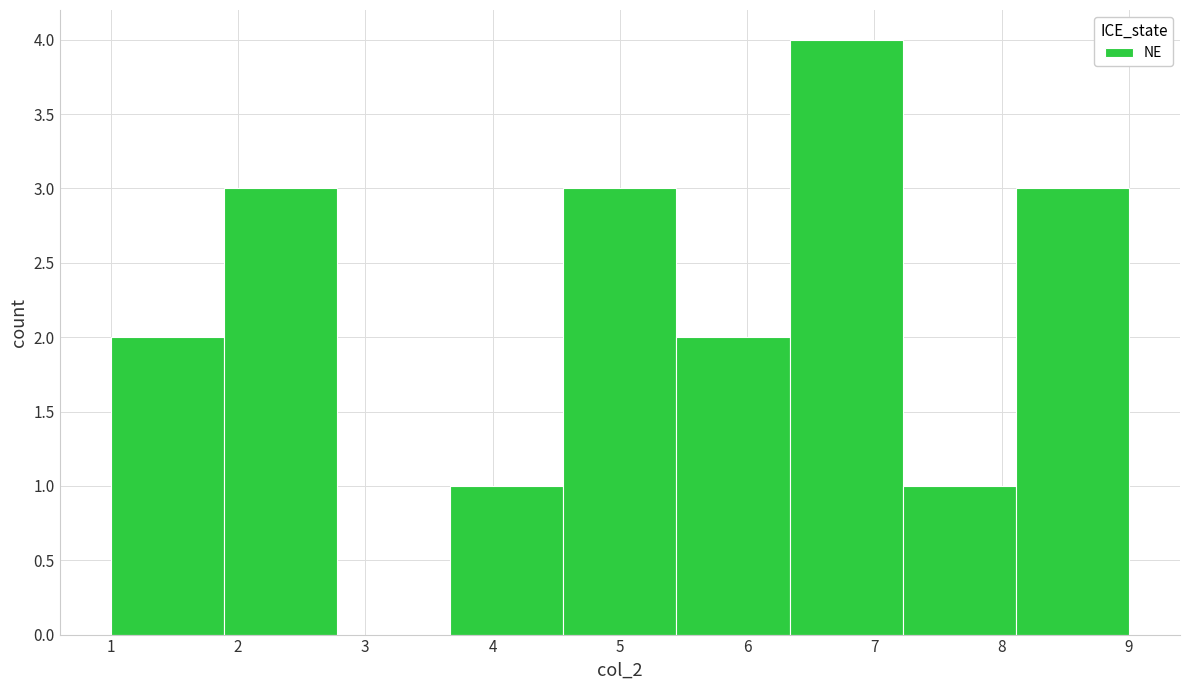

How tall is the bar that spans 1.9 to 2.8 on the x-axis? Neither the bar edges nor the heights are printed on the chart, so give them approximately, as read against the axes.

3